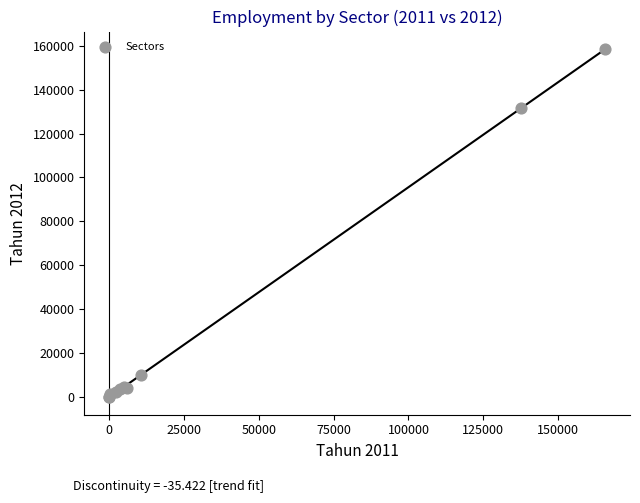

What Y value in the scatter plot is closest to 79226?

131613